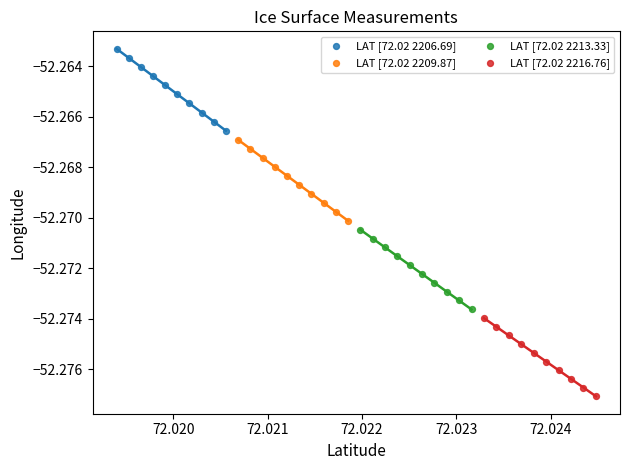

Which series contains the lowest Y value?

LAT [72.02 2216.76]